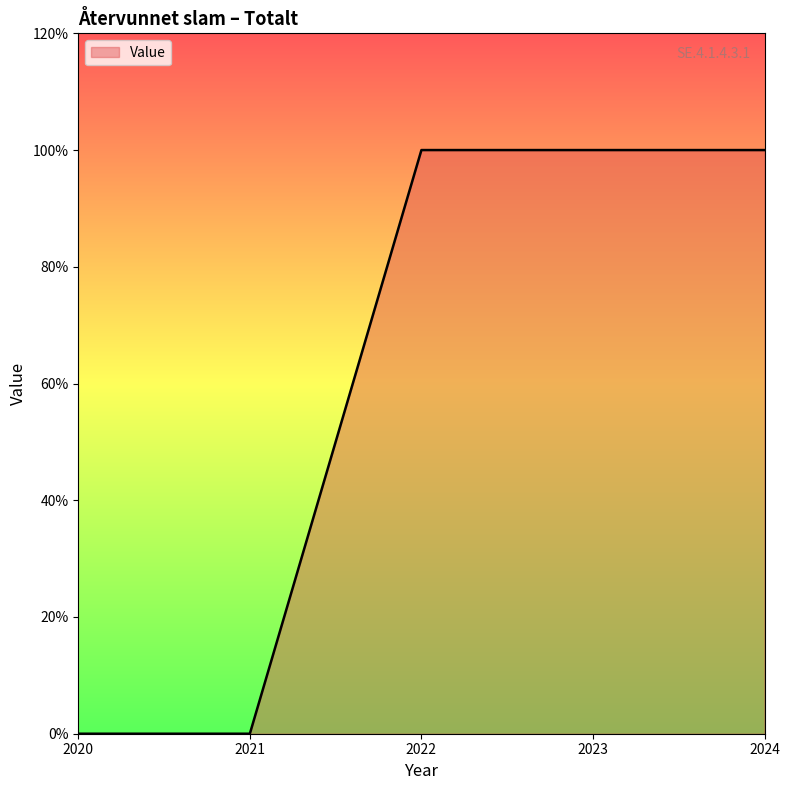

The value at 2020 is 34. True or false?

False